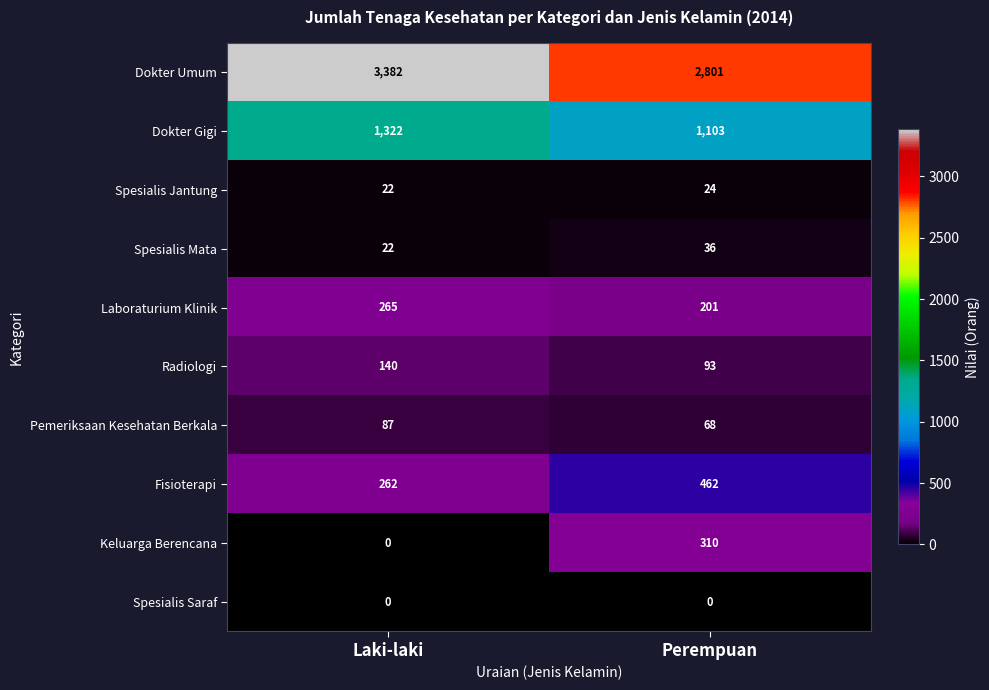

Reading right to left, what are all the values shown in this chart?

Dokter Umum: Perempuan=2801	Laki-laki=3382
Dokter Gigi: Perempuan=1103	Laki-laki=1322
Spesialis Jantung: Perempuan=24	Laki-laki=22
Spesialis Mata: Perempuan=36	Laki-laki=22
Laboraturium Klinik: Perempuan=201	Laki-laki=265
Radiologi: Perempuan=93	Laki-laki=140
Pemeriksaan Kesehatan Berkala: Perempuan=68	Laki-laki=87
Fisioterapi: Perempuan=462	Laki-laki=262
Keluarga Berencana: Perempuan=310	Laki-laki=0
Spesialis Saraf: Perempuan=0	Laki-laki=0